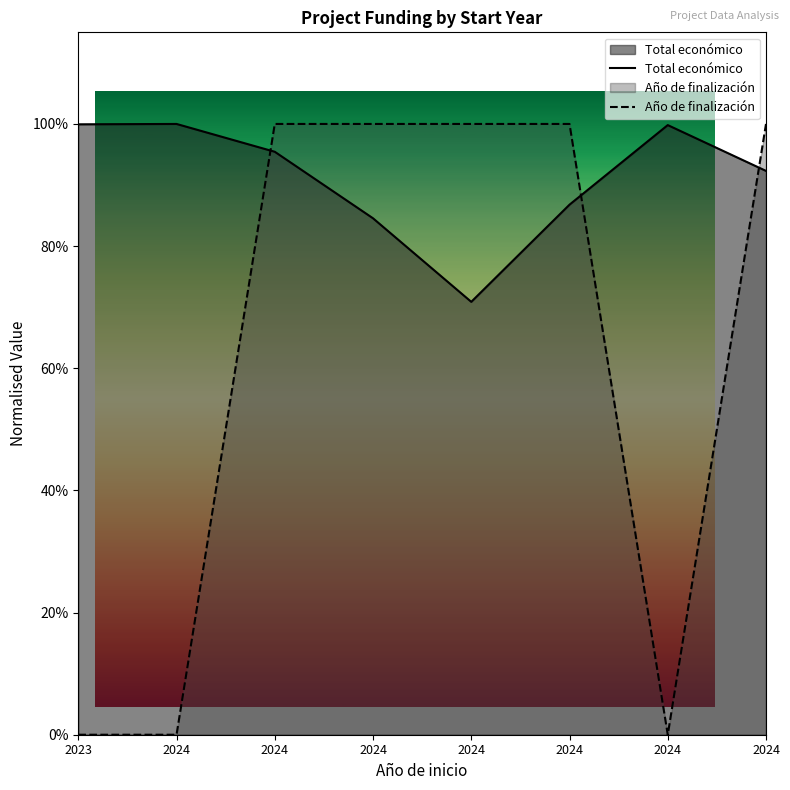

The value of Año de finalización at 2023 is -0.5. True or false?

False